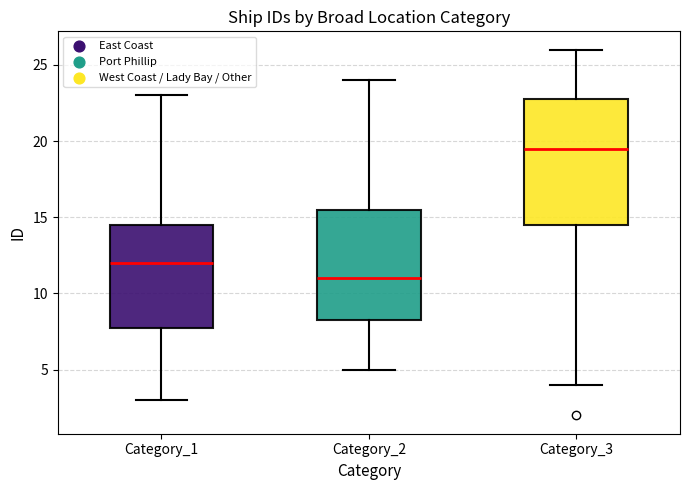

Which box is the tallest, from its lower edge to its upper edge?

Category_3